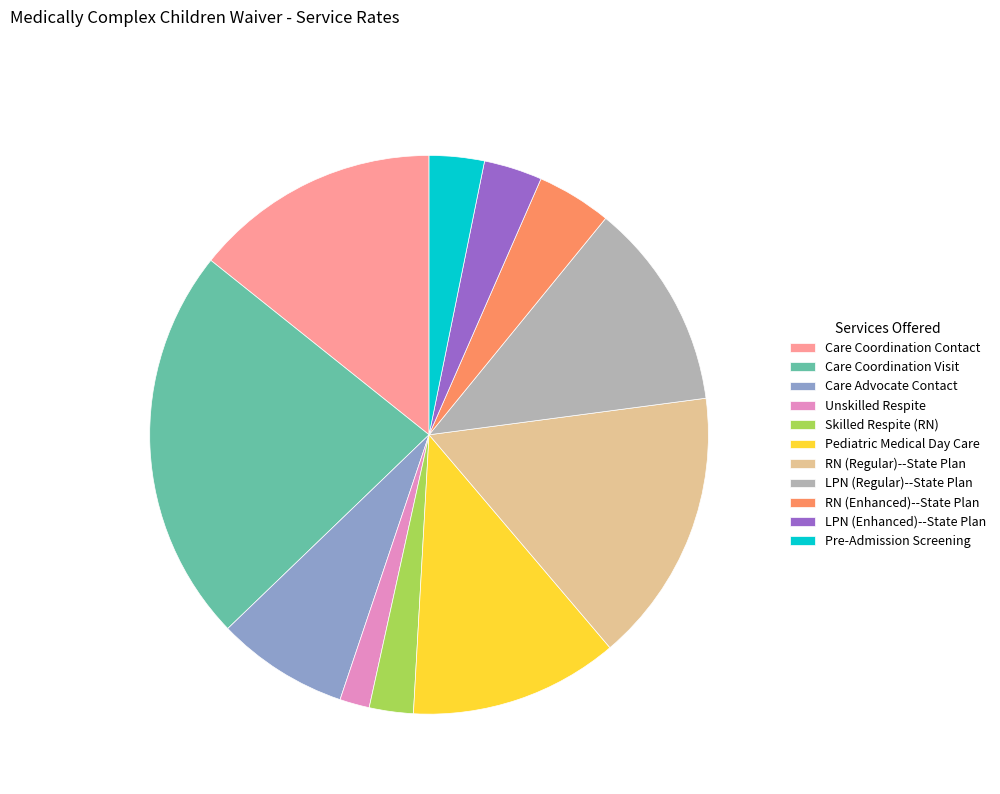

True or false: Care Coordination Visit accounts for 23% of the total.

True